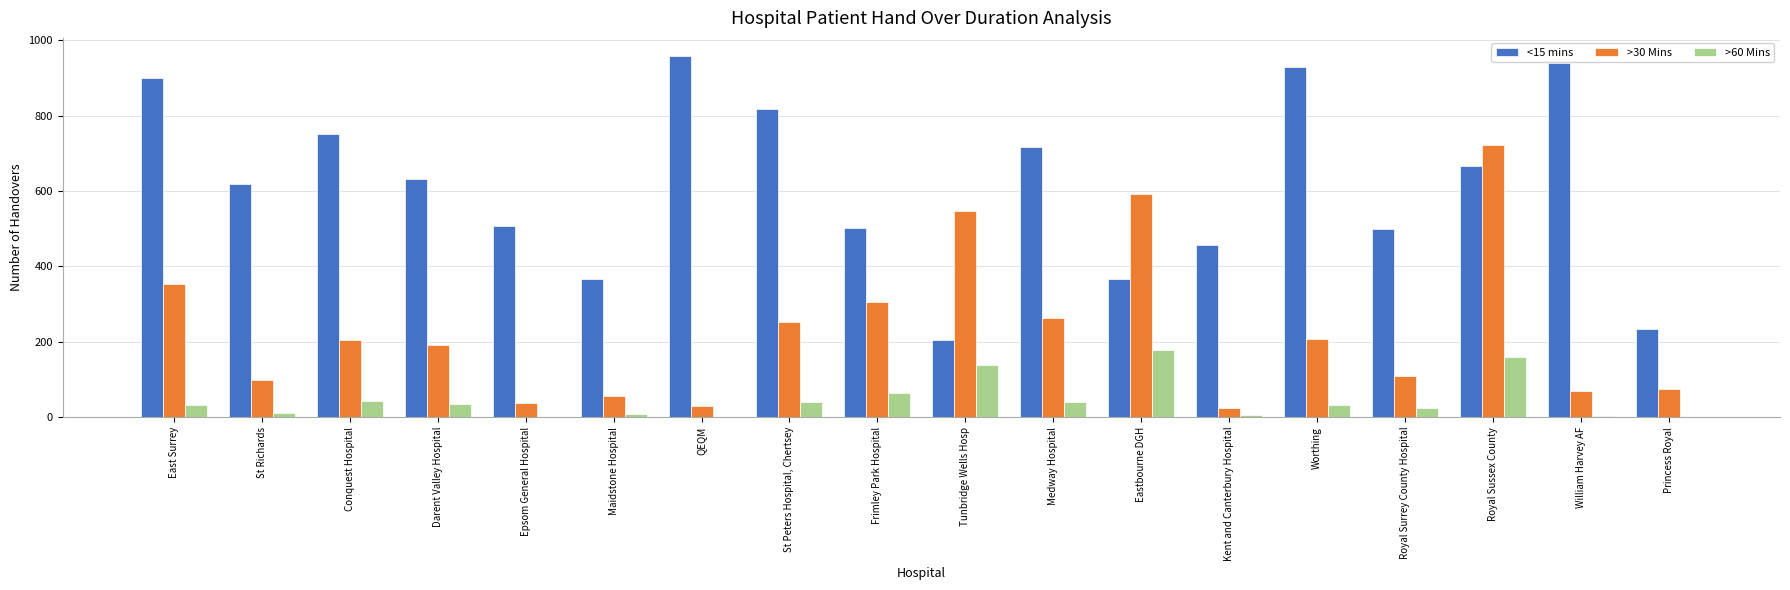

At which category is the sum across all series the highest?

Royal Sussex County